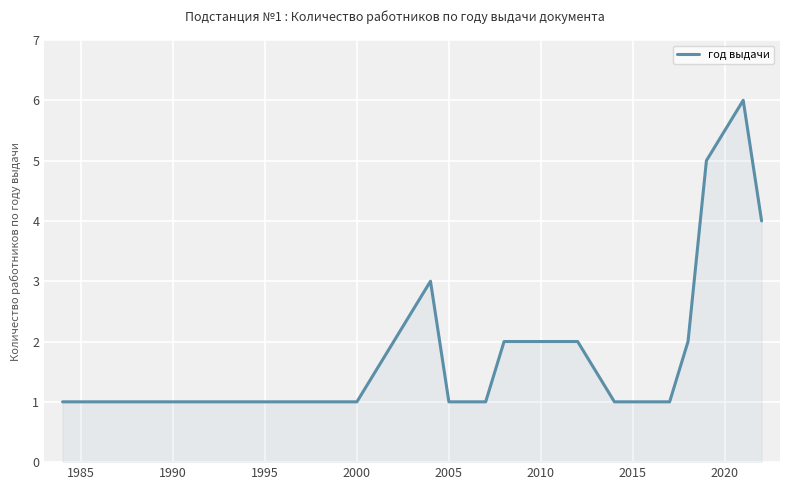

What is the difference between the maximum and minimum values?

5